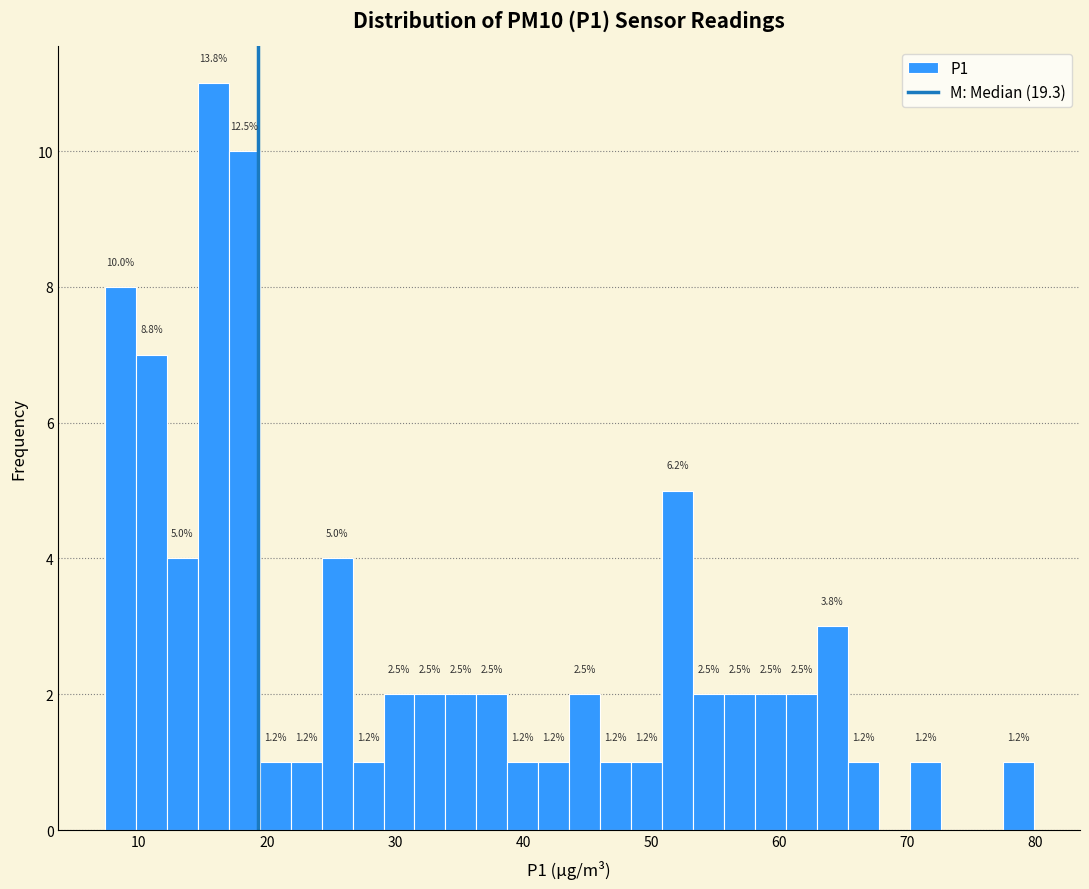

Around what value on the x-axis is the tallest bar? Give the approximate position of its centre, as read against the axis.

16